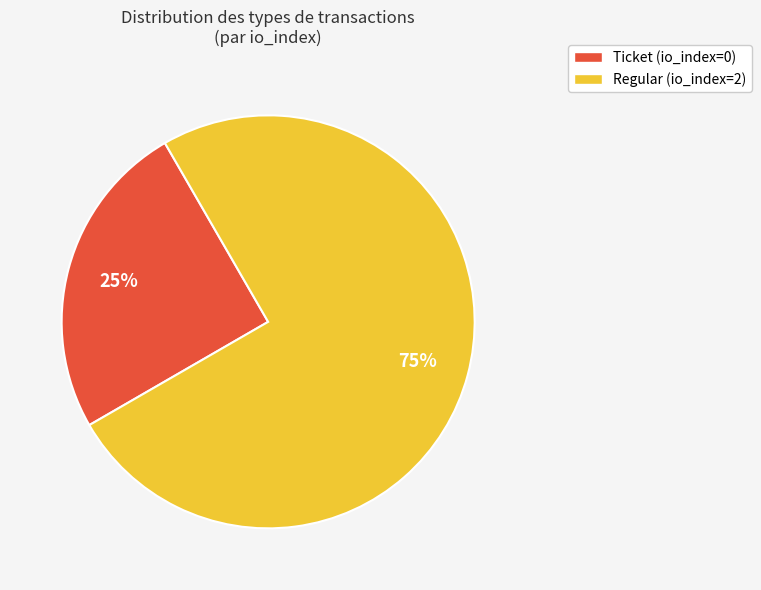

What is the ratio of the value at Ticket (io_index=0) to the value at Regular (io_index=2)?

0.3